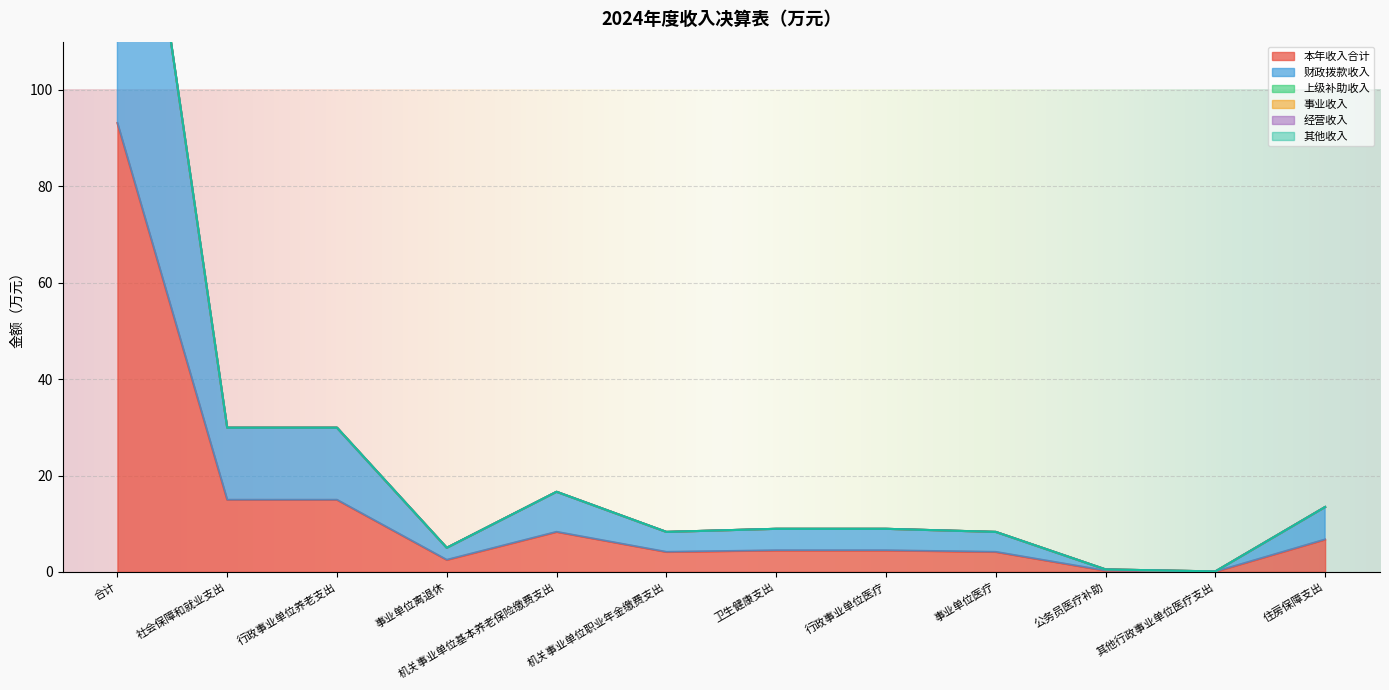

Which series has the widest spread of values?

本年收入合计